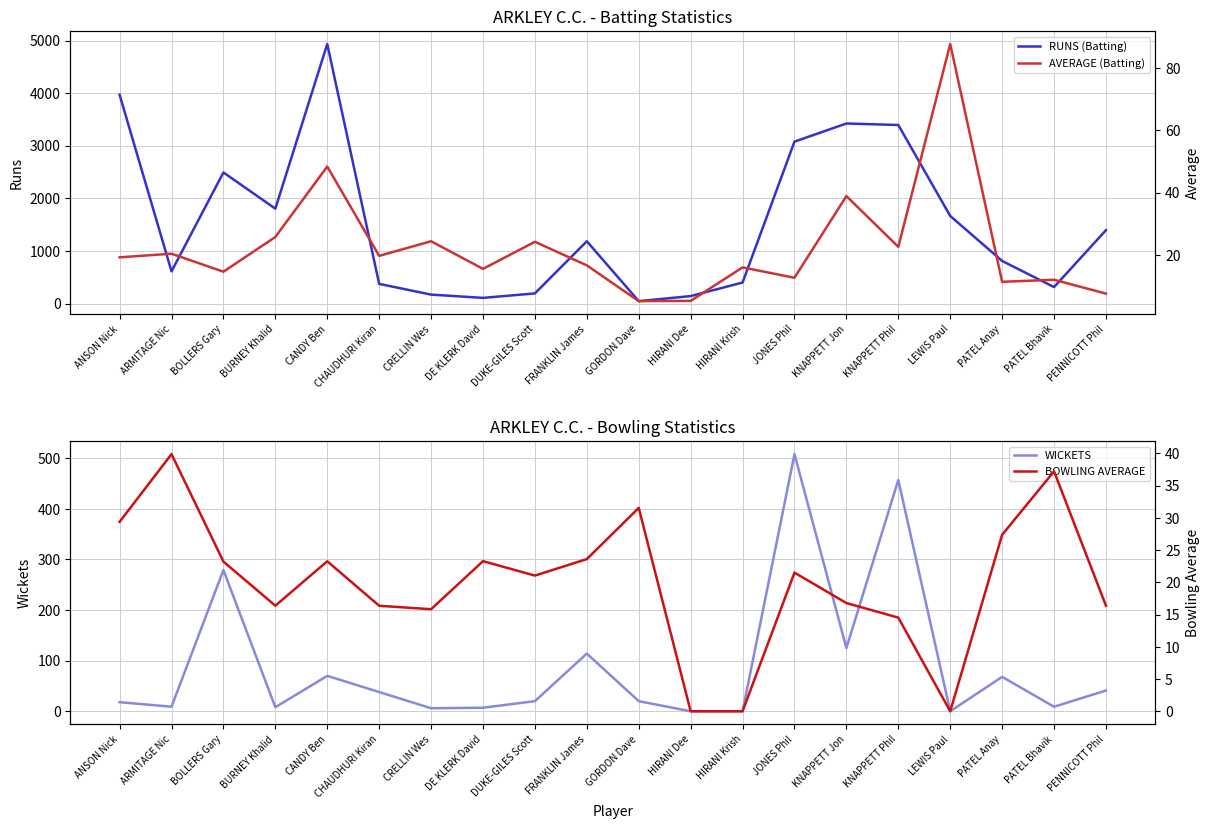

The WICKETS series shows 118.8 at CANDY Ben. True or false?

False